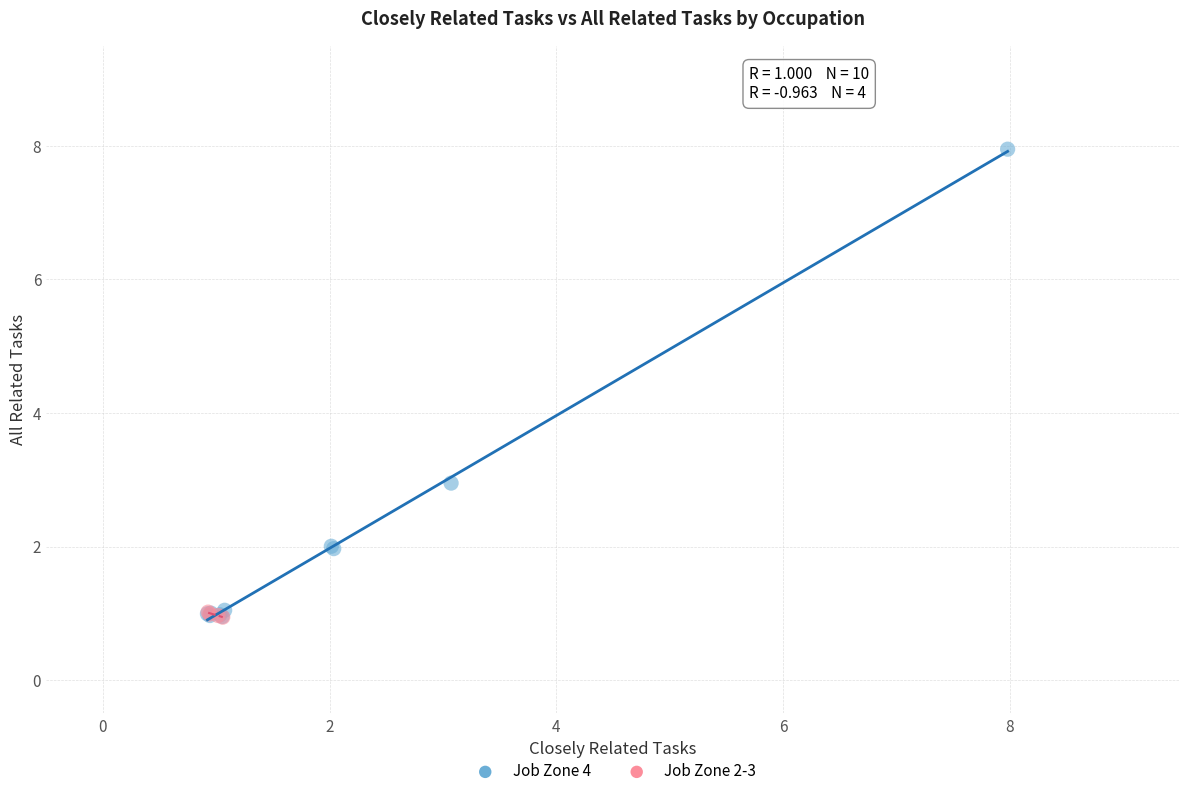

Which series has the widest spread of Y values?

Job Zone 4